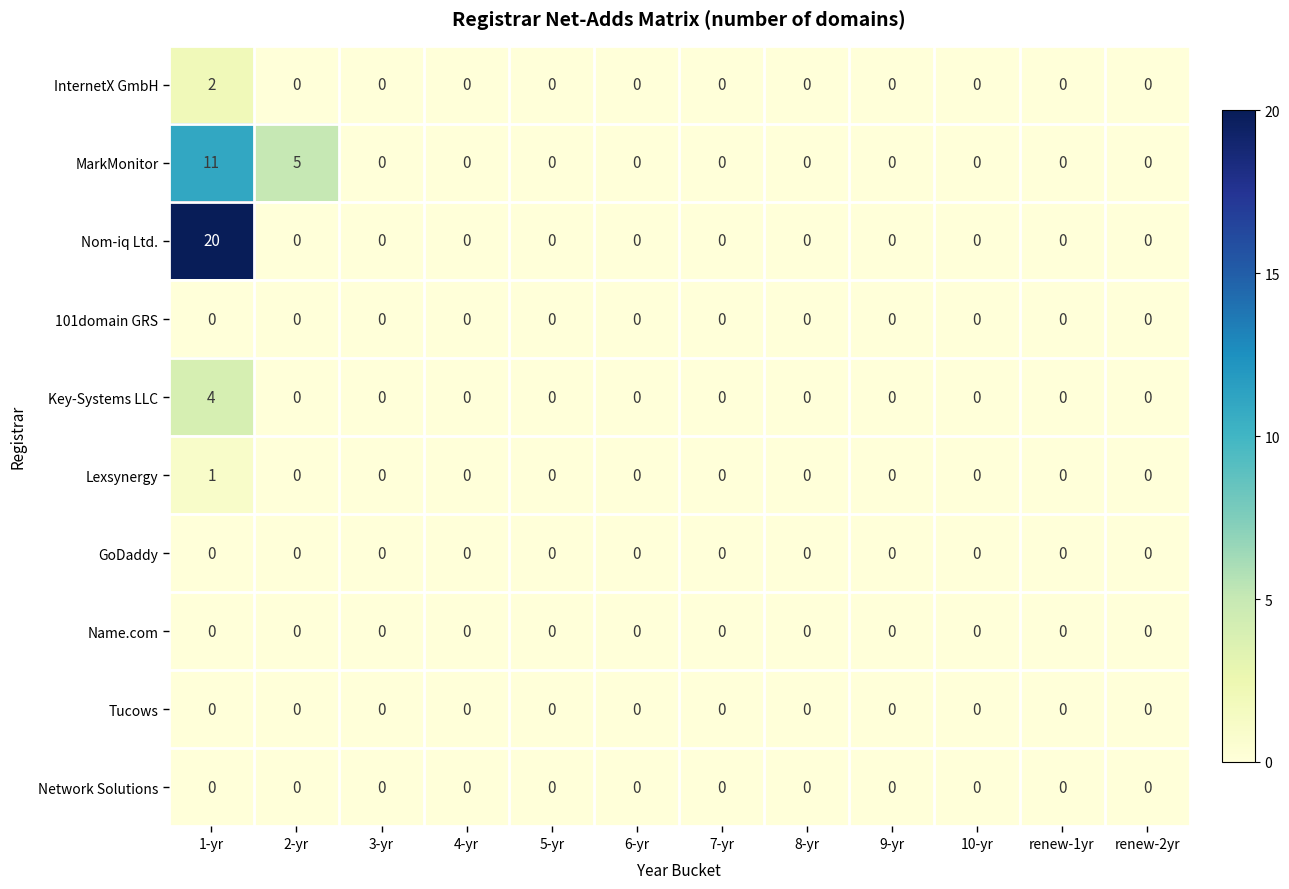

At which category is the sum across all series the highest?

1-yr